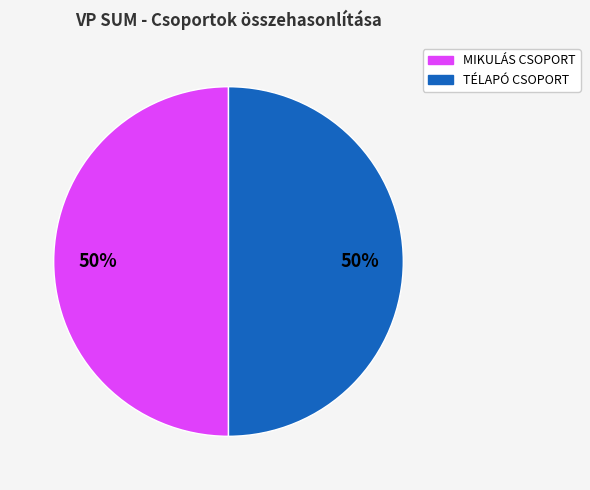

What is the ratio of the value at MIKULÁS CSOPORT to the value at TÉLAPÓ CSOPORT?

1.0